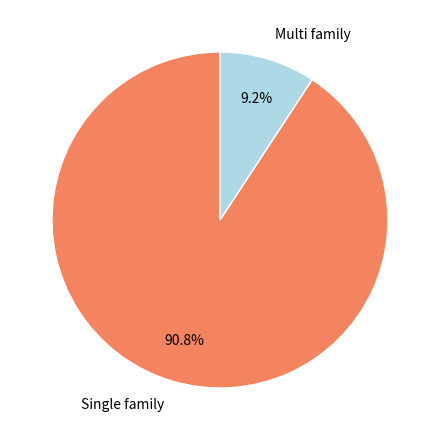

Which category has the smallest portion of the pie?

Multi family